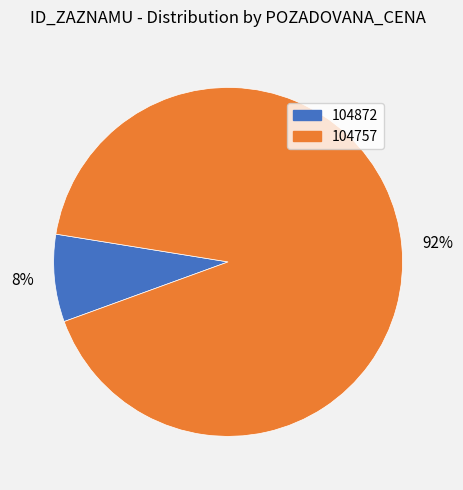

How many segments does this pie chart have?

2